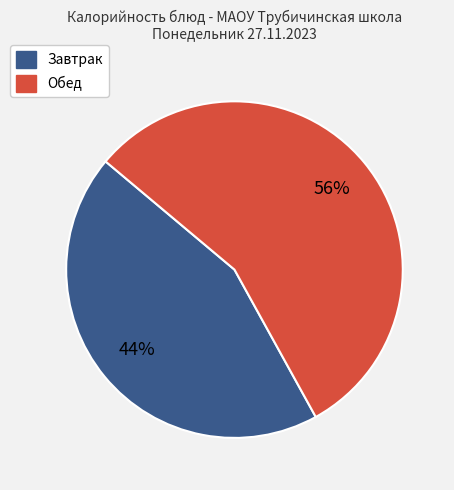

To the nearest percent, what is the average slice percentage?

50%